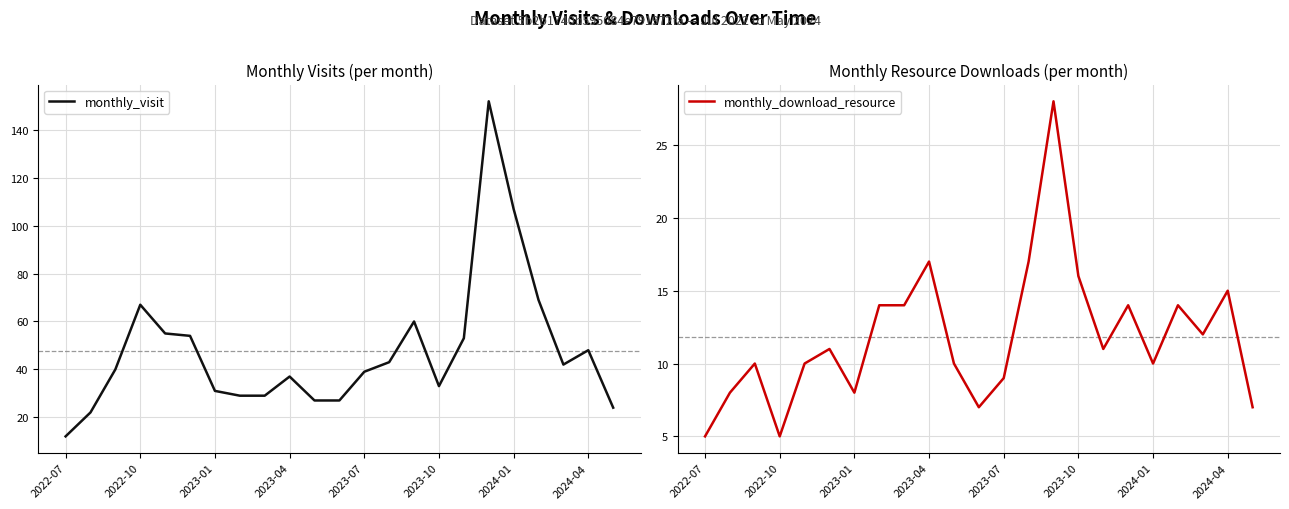

What are all the series names shown in the legend?

monthly_visit, monthly_download_resource